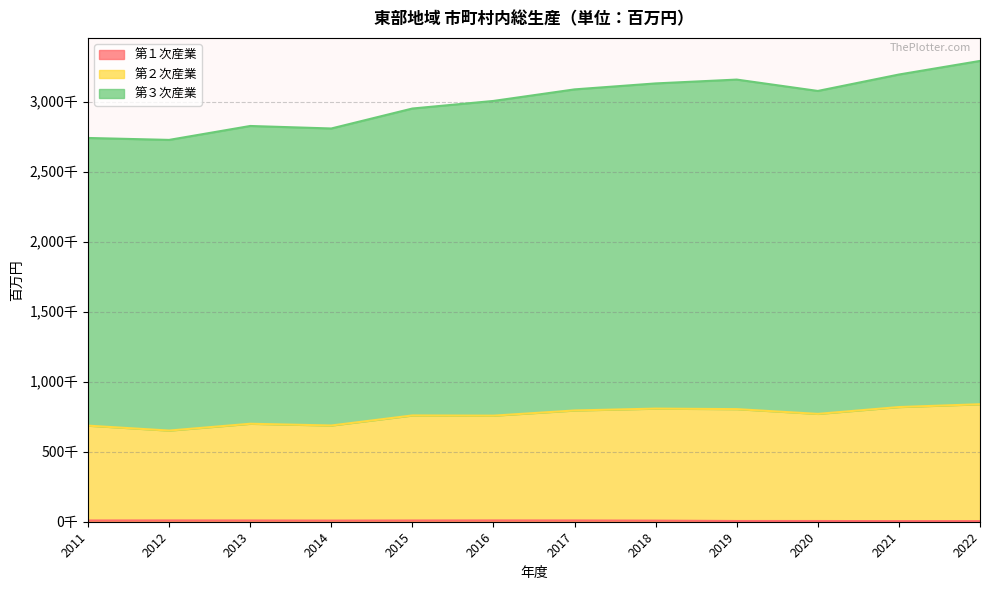

What is the sum of the 第２次産業 values at 2015 and 2012?

1411729